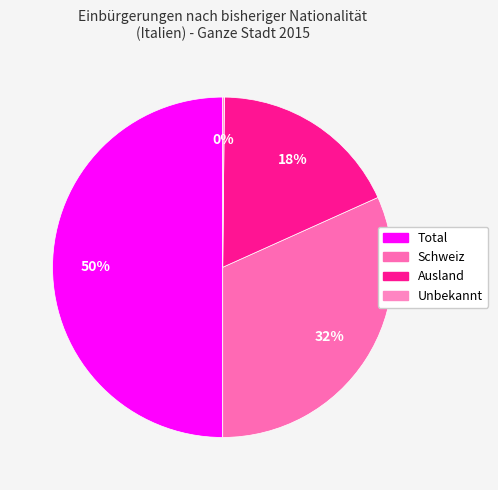

How many segments does this pie chart have?

4